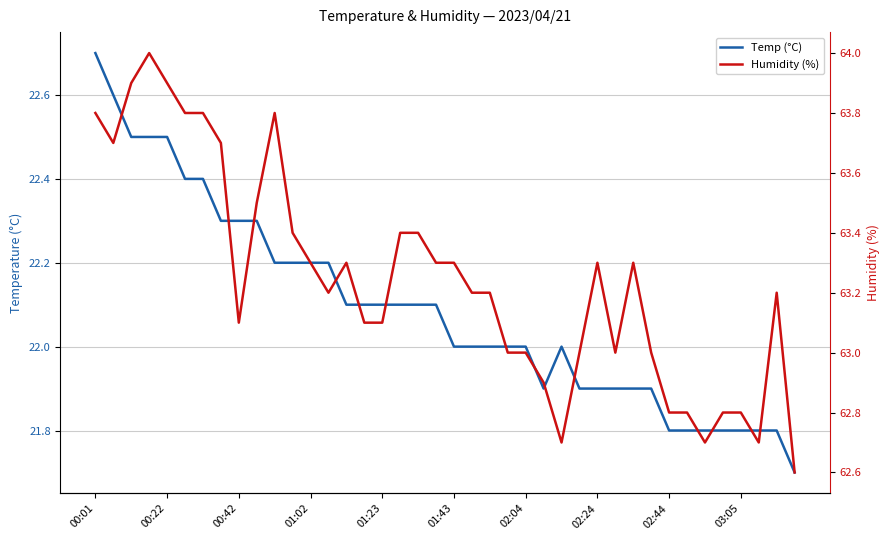

True or false: Temp (°C) and Humidity (%) cross at least once.

False